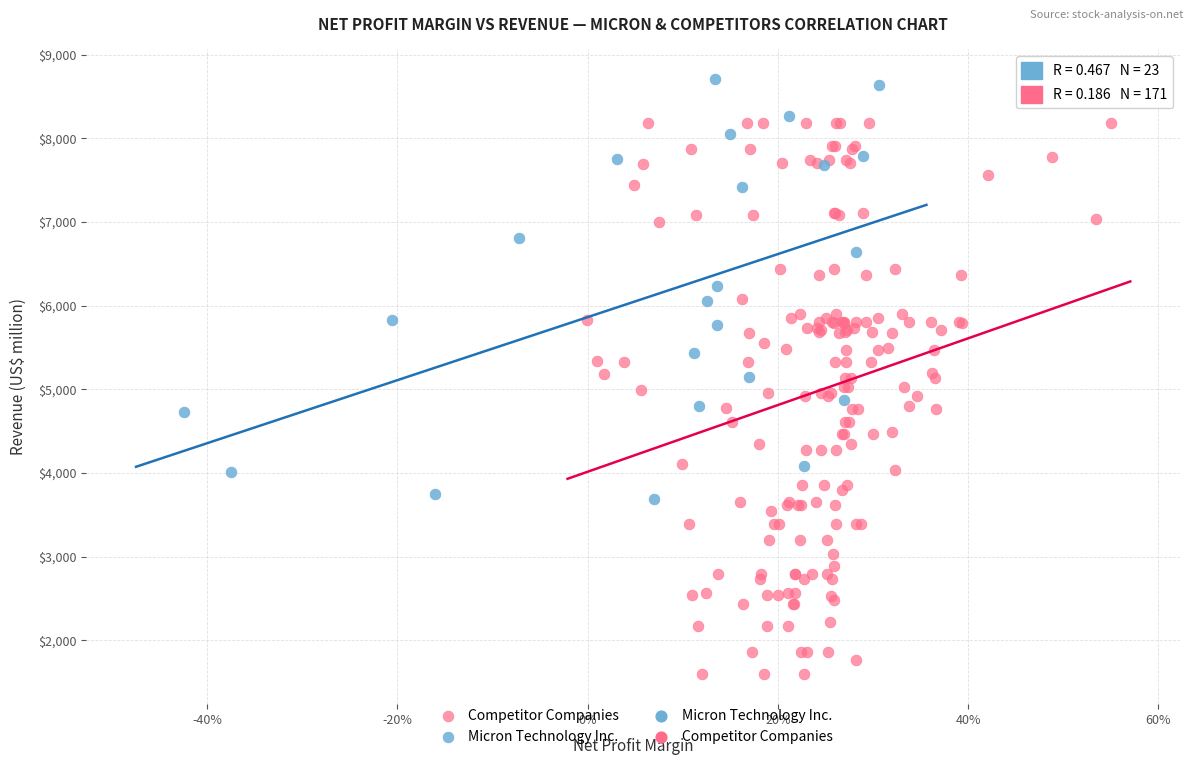

Which series has the widest spread of Y values?

Competitor Companies